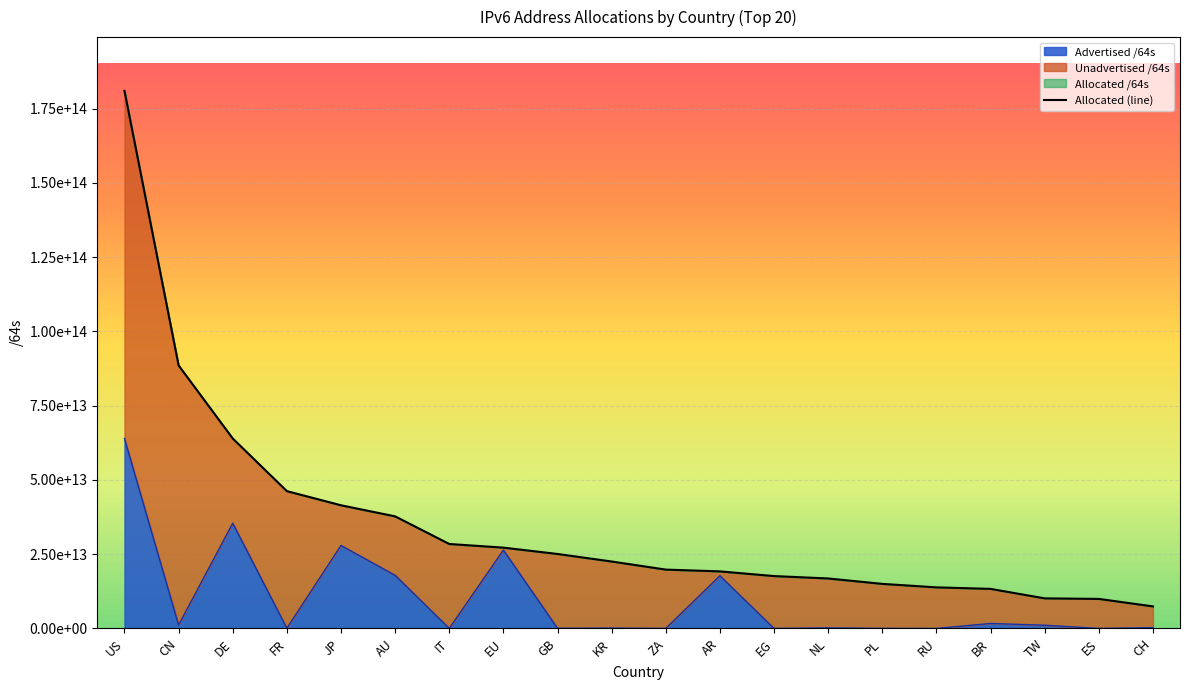

Approximately how many times larger is the value at EU compared to NL?

1.6